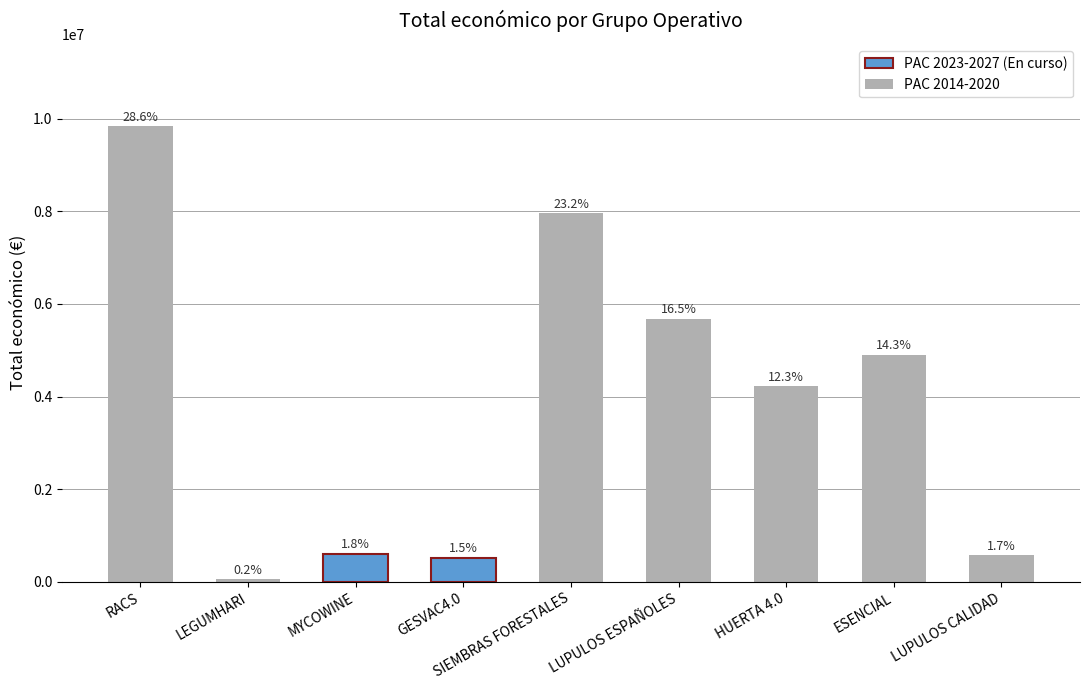

At which label does the data first exceed 4226219?

RACS